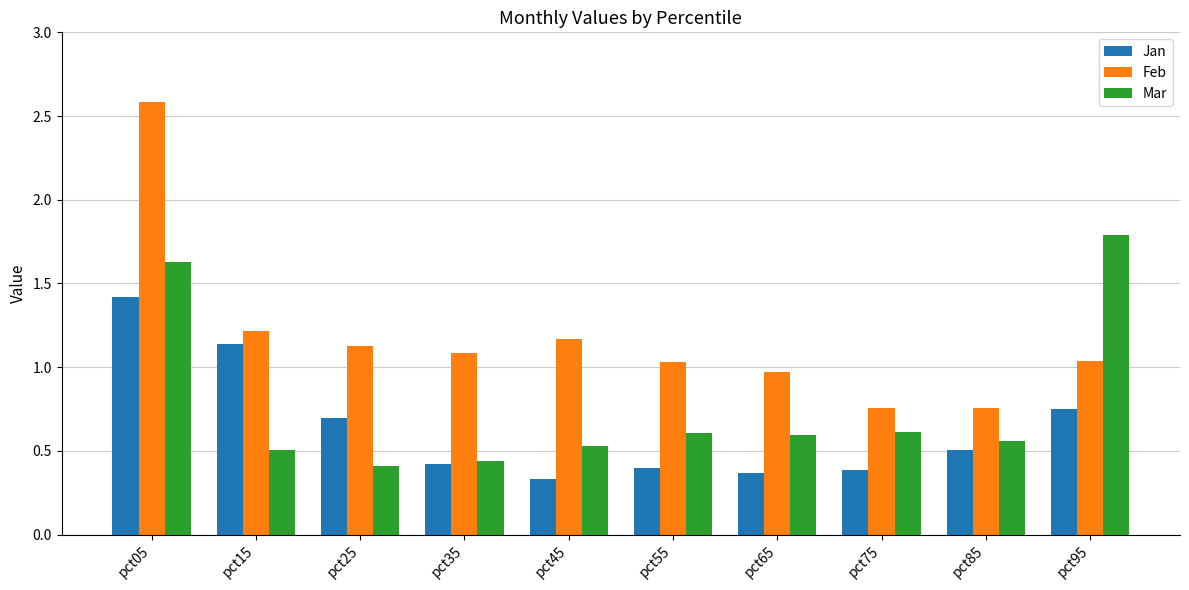

Which label corresponds to the largest value in the chart?

pct05